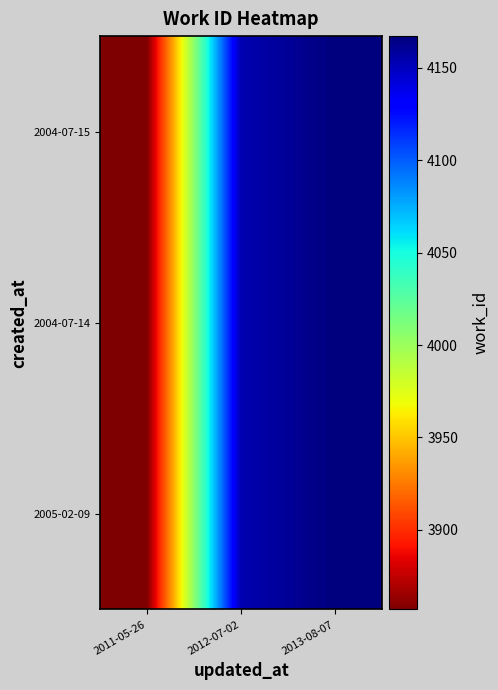

At which category is the sum across all series the highest?

2013-08-07